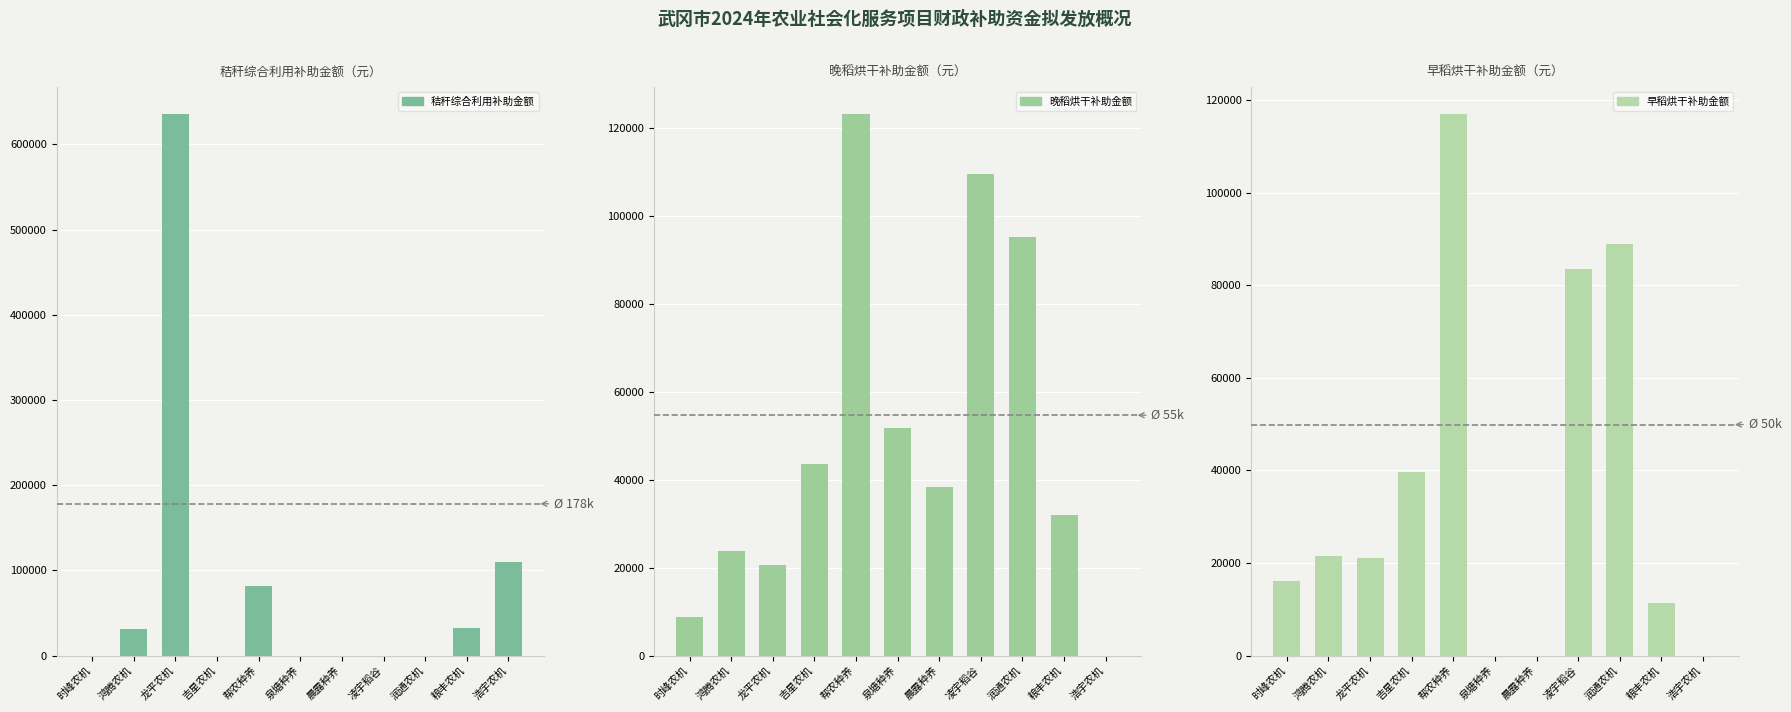

What is the sum of the 秸秆综合利用补助金额 values at 粮丰农机 and 晨露种养?

32091.2